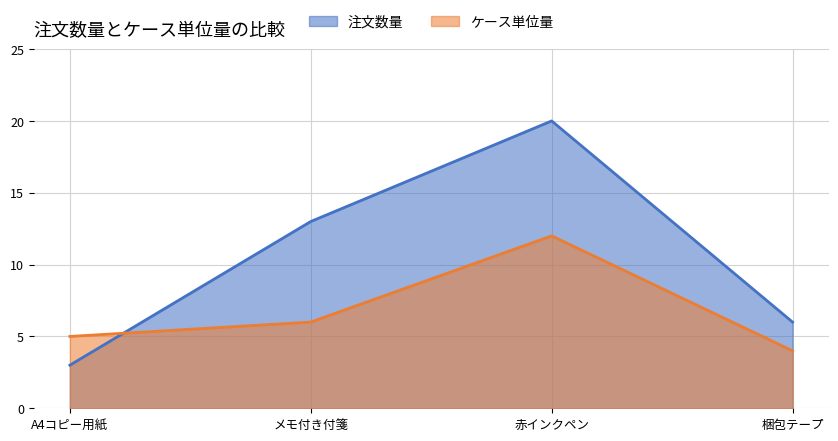

What is the sum of the ケース単位量 values at 赤インクペン and 梱包テープ?

16